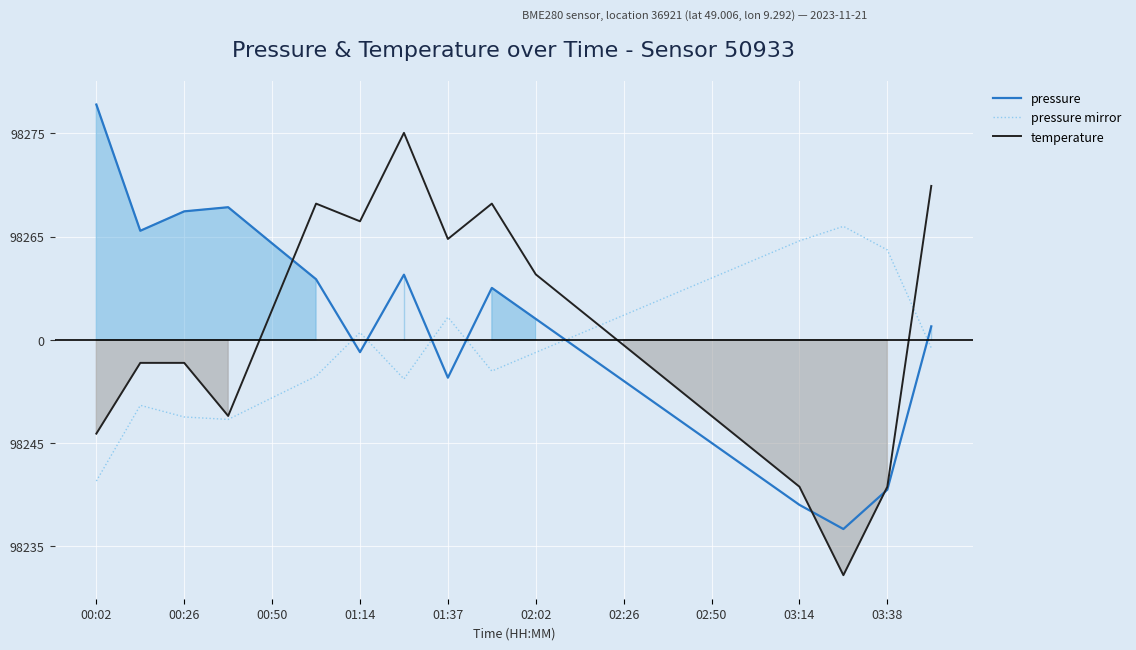

List the series in order of their peak value, highest first.

pressure, temperature, pressure mirror